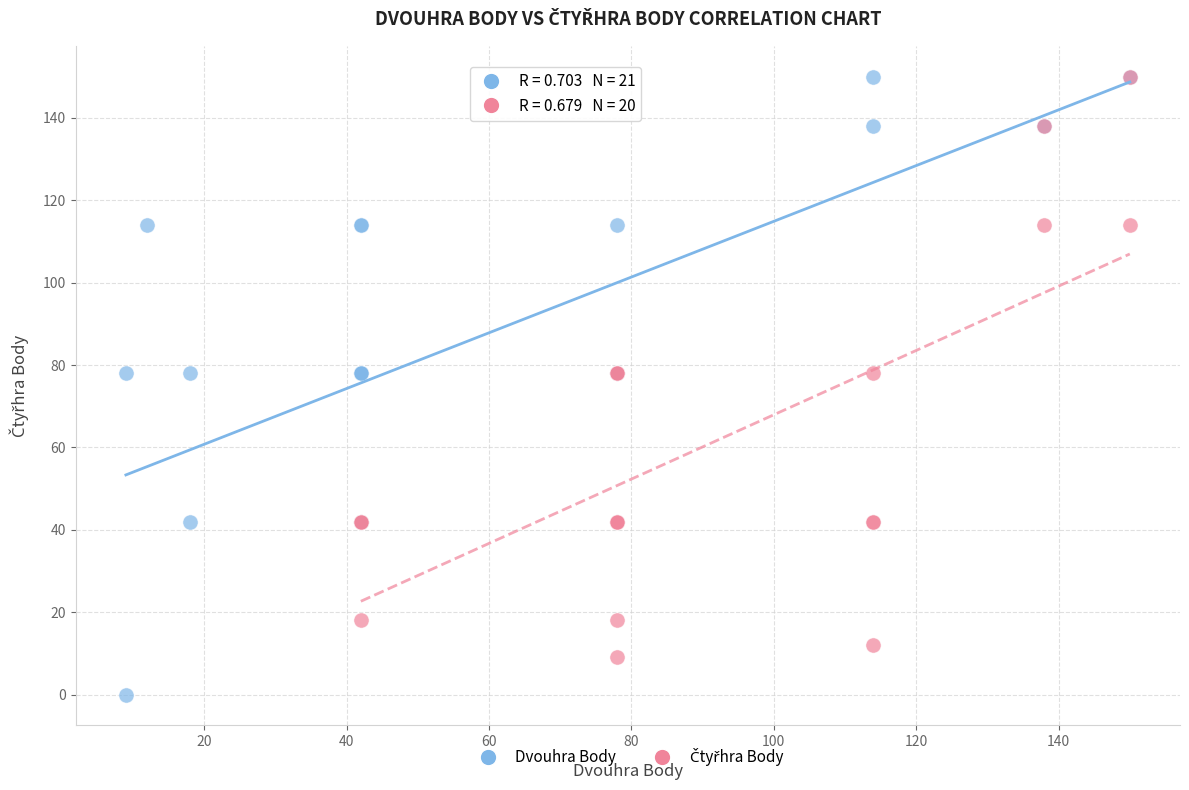

Which series has the widest spread of Y values?

Dvouhra Body